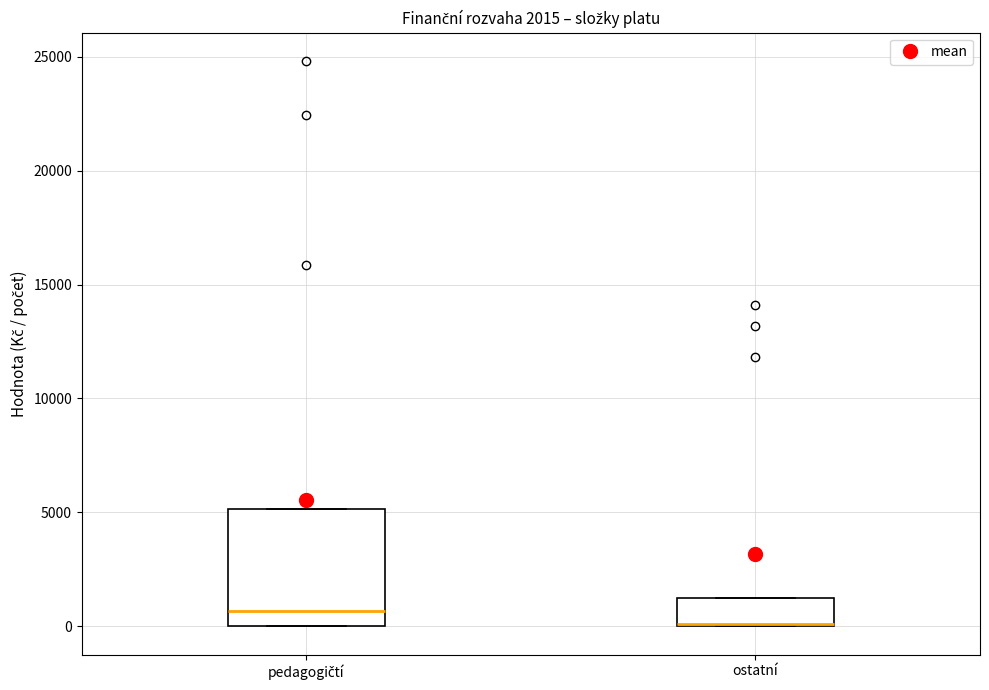

Which box has the highest median line?

pedagogičtí